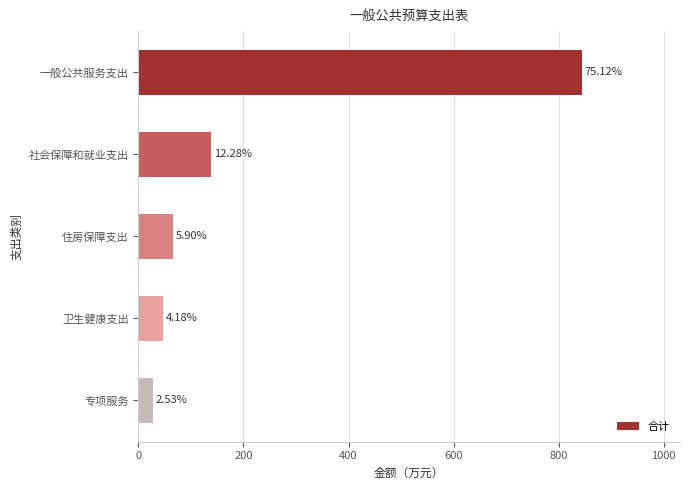

How many bars are there in total?

5